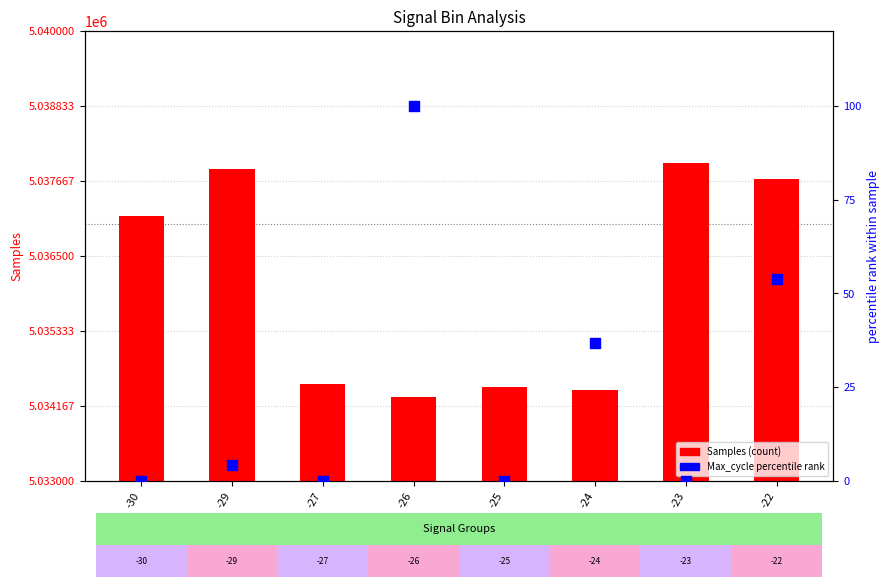

At how many categories does at least one series exceed 3747787?

8